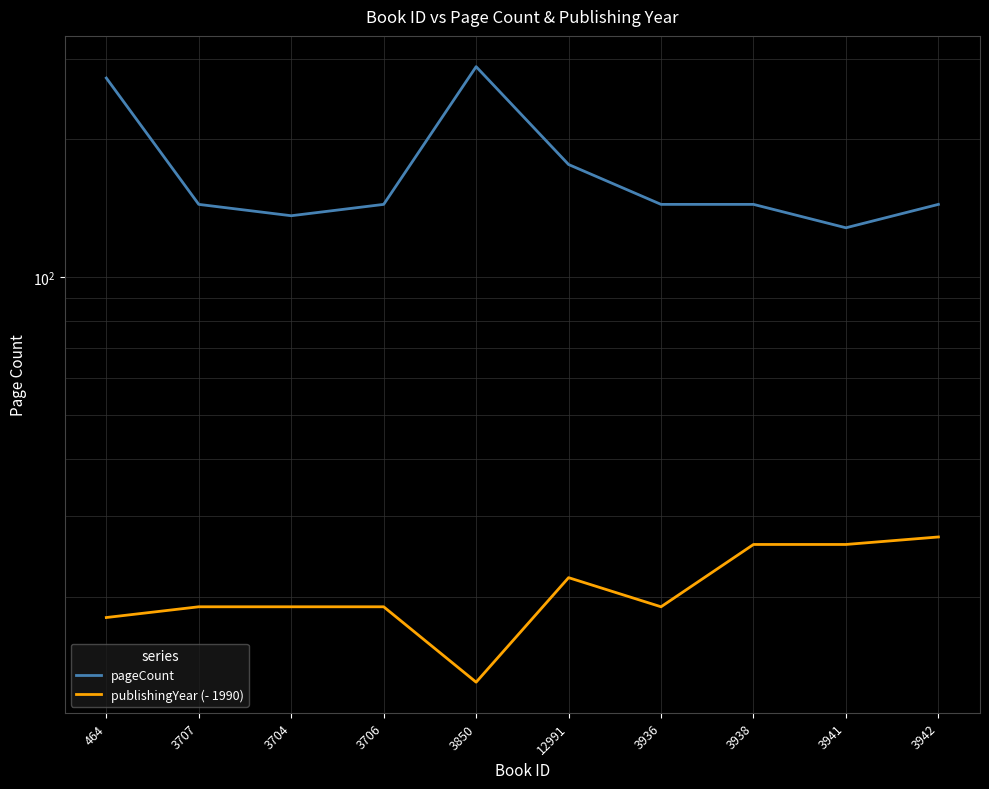

At which category does the chart reach its minimum across all series?

3850